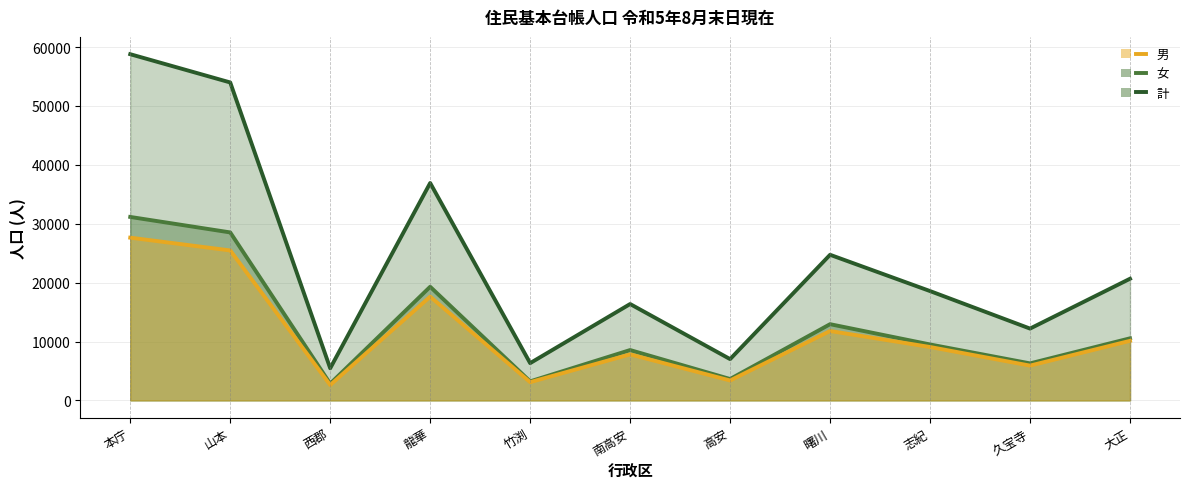

Which series has the largest range (max minus min)?

計